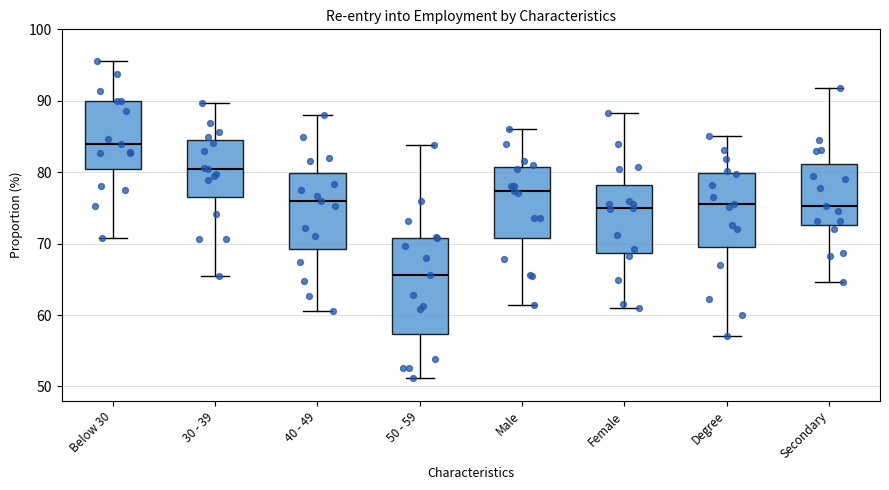

Which box's median line is the lowest?

50 - 59